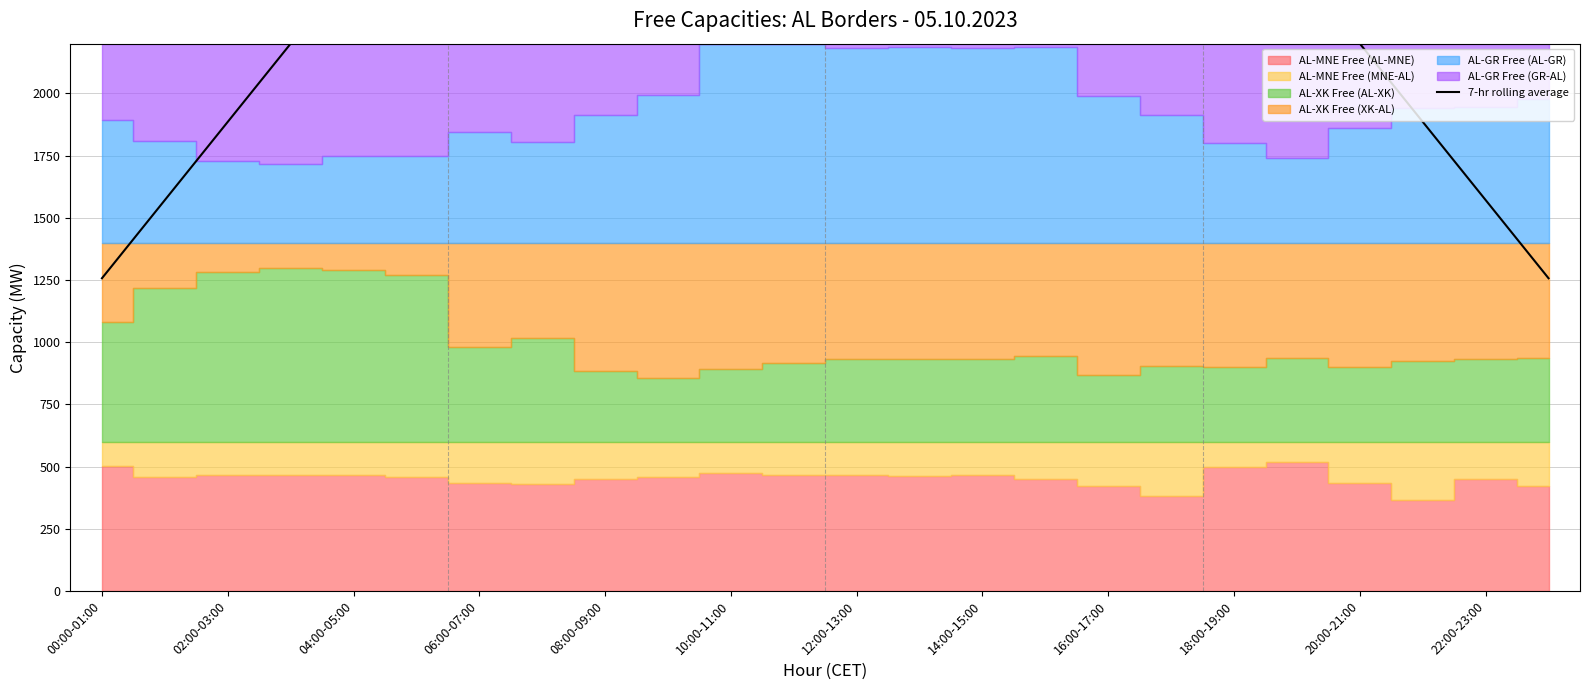

What is the value of the 19th bar from the left?

2200.0